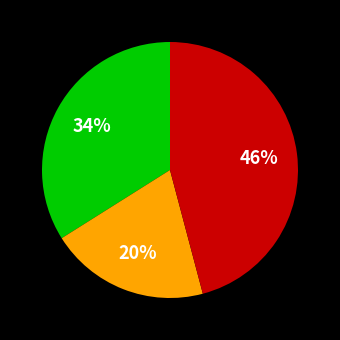

Does any single category account for the majority?

No